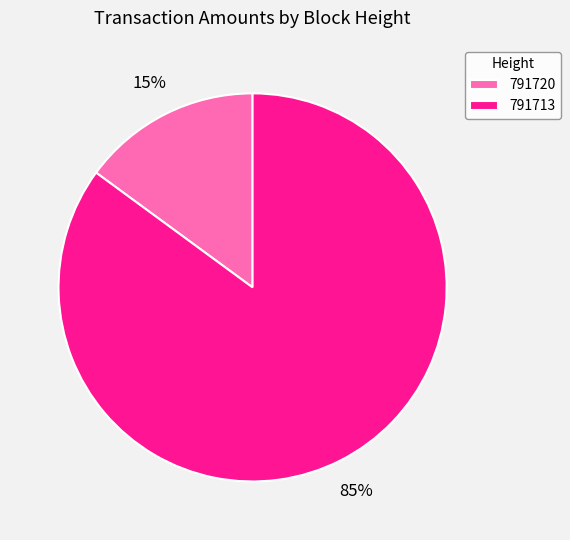

Count the number of slices in the pie.

2